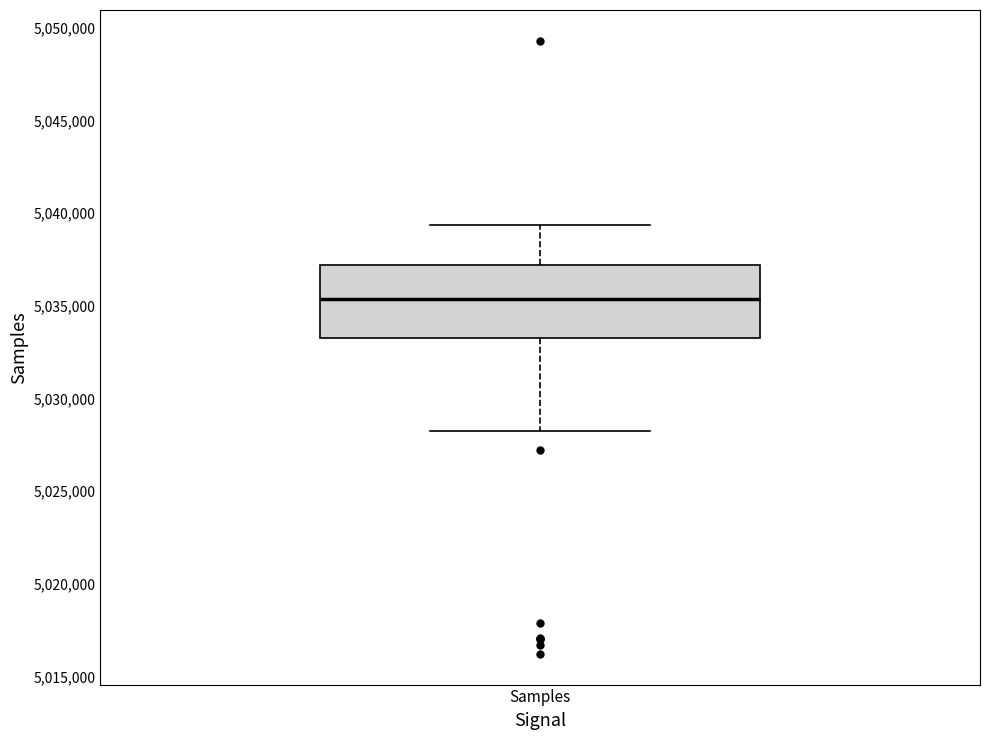

Read this box plot against the y-axis: the position of the median line, the range covered by the box, and the ends of both whiskers. The values are not printed on the chart, so give them approximately, as read against the axis.

median 5035500, box 5033000 to 5037000, whiskers 5028000 to 5039500